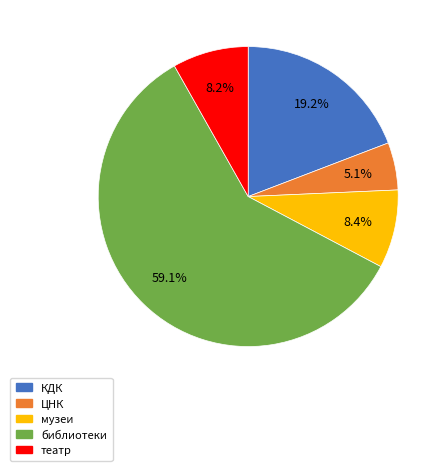

To the nearest percent, what is the difference between the библиотеки and КДК slice percentages?

40%